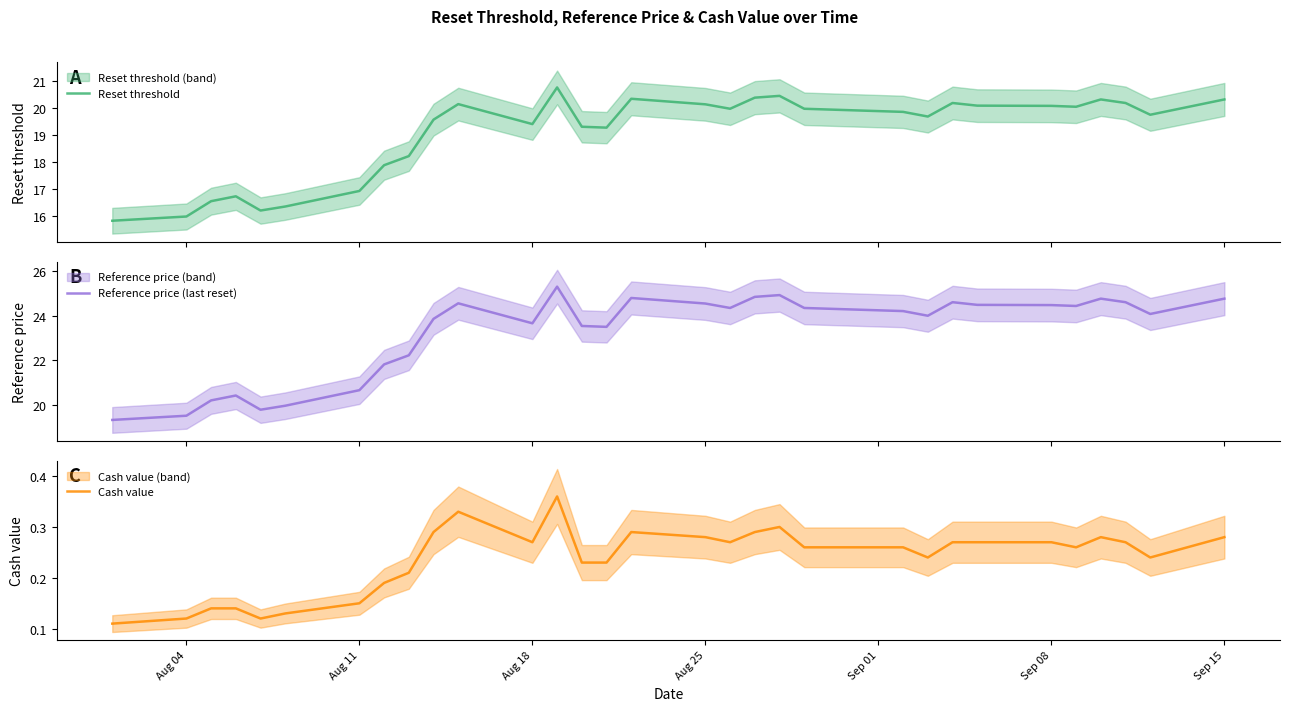

Rank the series by their average value, from highest to lowest.

Reference price (last reset), Reset threshold, Cash value